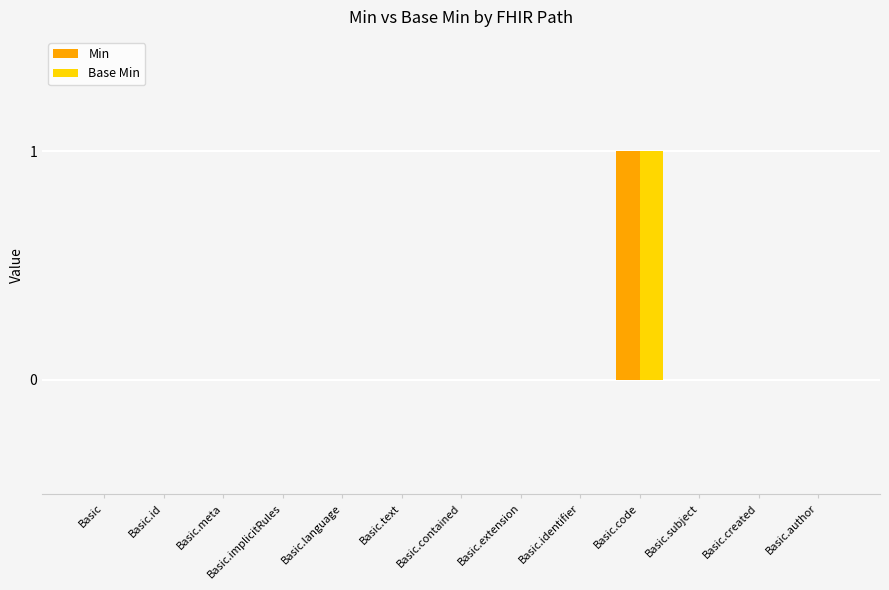

The value of Min at Basic.code is 0. True or false?

False